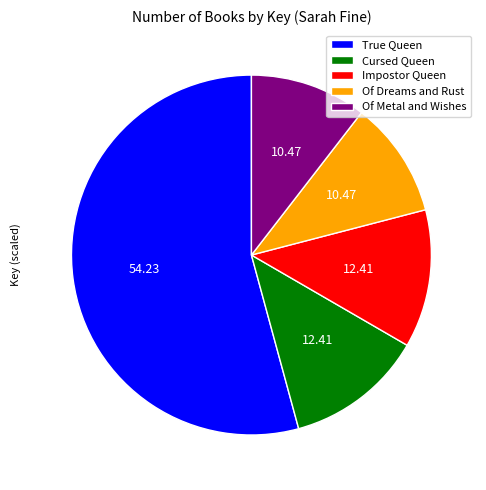

Which slice is the largest?

True Queen